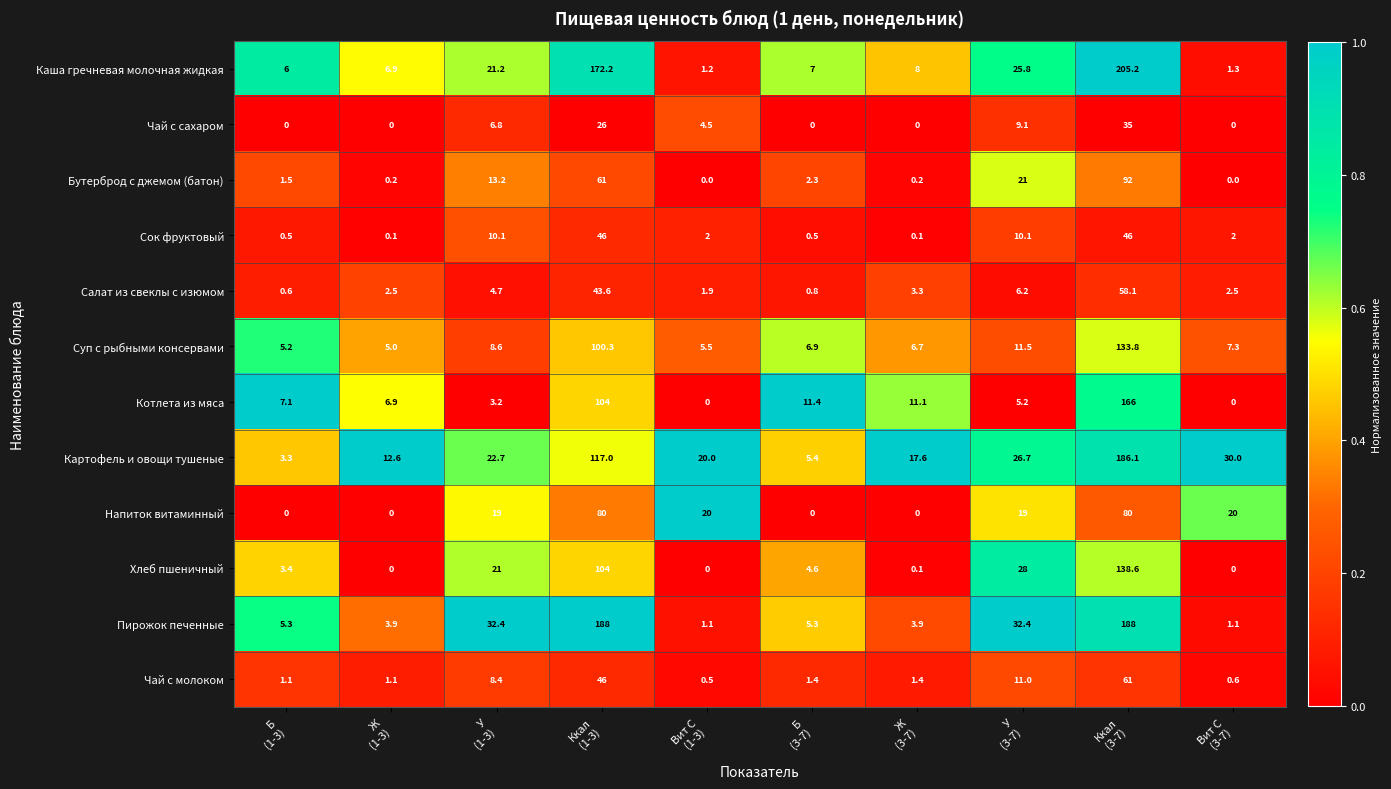

What is the average value of the Чай с сахаром series?

8.1